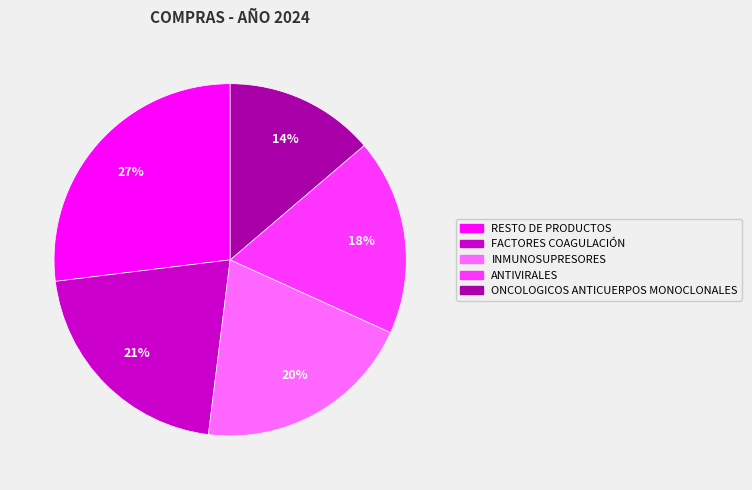

Is the sum of INMUNOSUPRESORES and ANTIVIRALES greater than half?

No